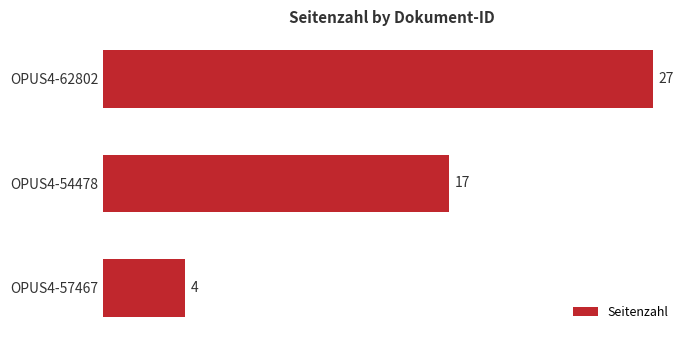

What is the label of the 1st bar from the bottom?

OPUS4-57467